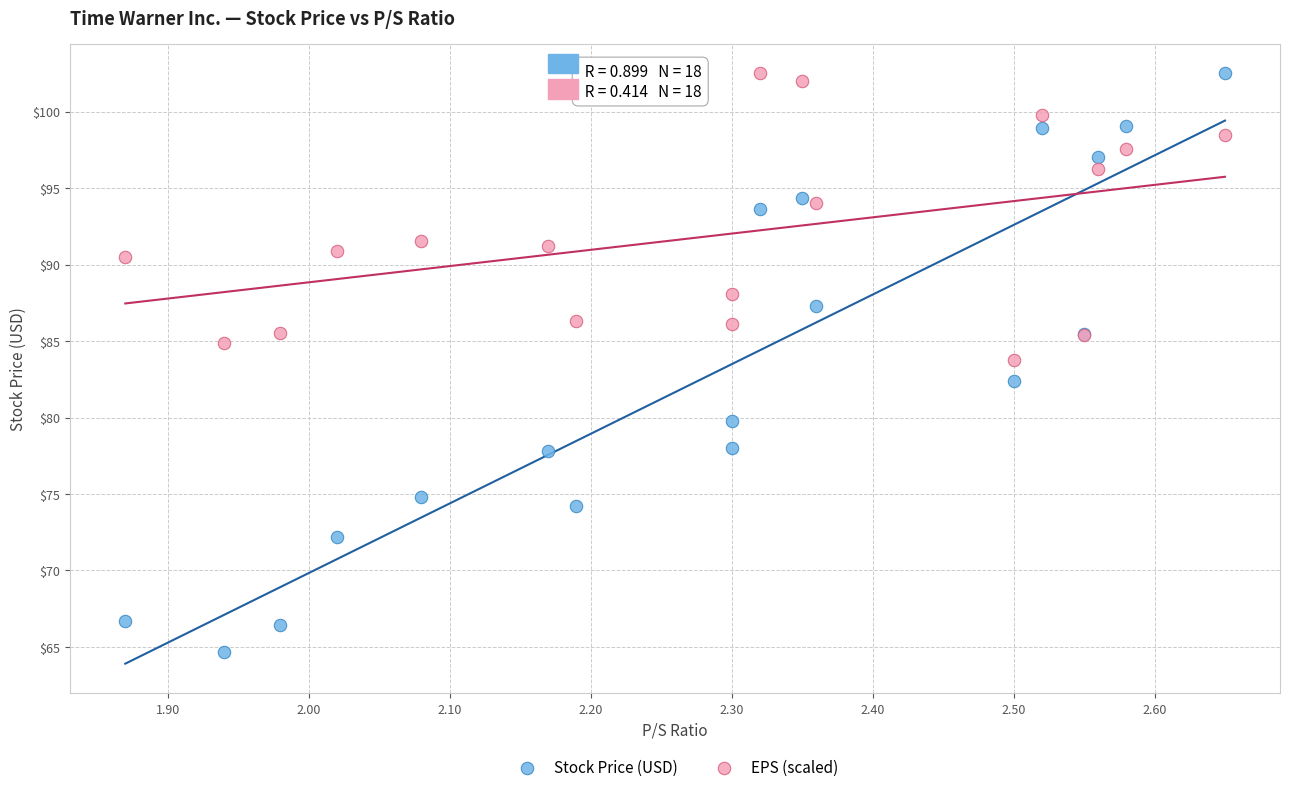

What is the X range (max minus min) for the scatter plot?

0.8